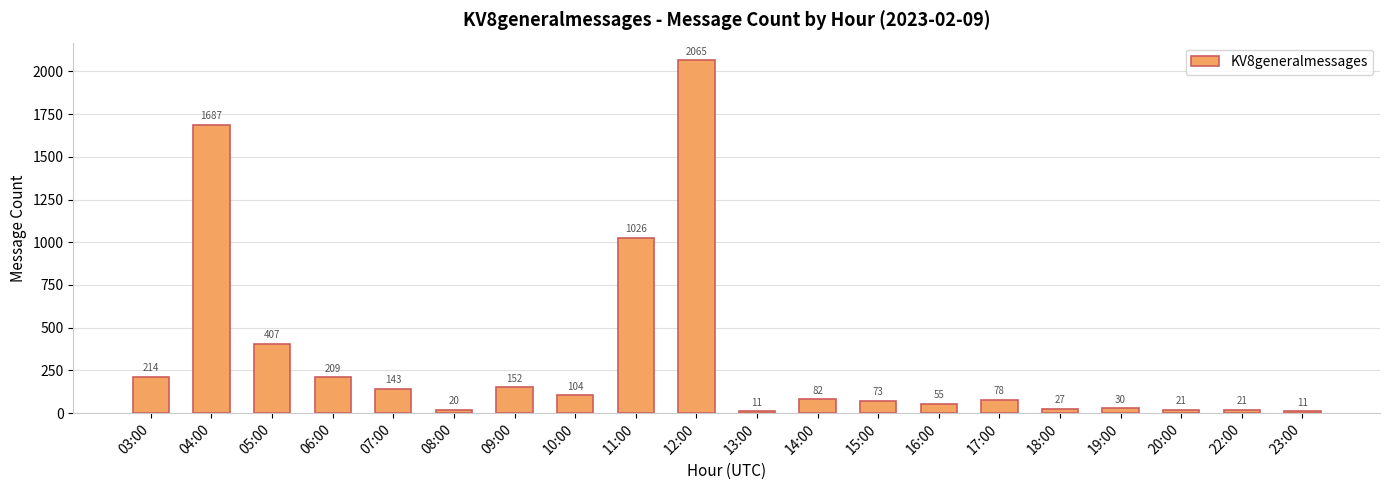

What is the value of the 7th bar from the left?

152